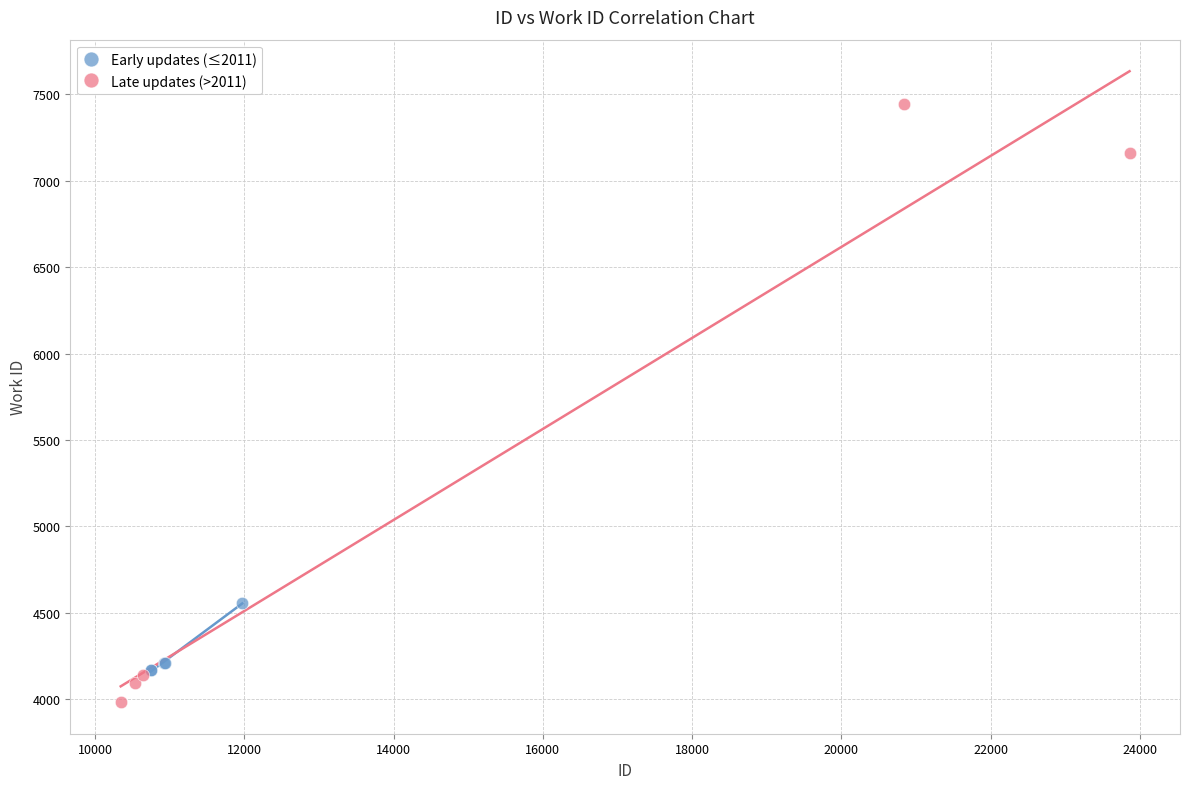

Which series has the widest spread of Y values?

Late updates (>2011)